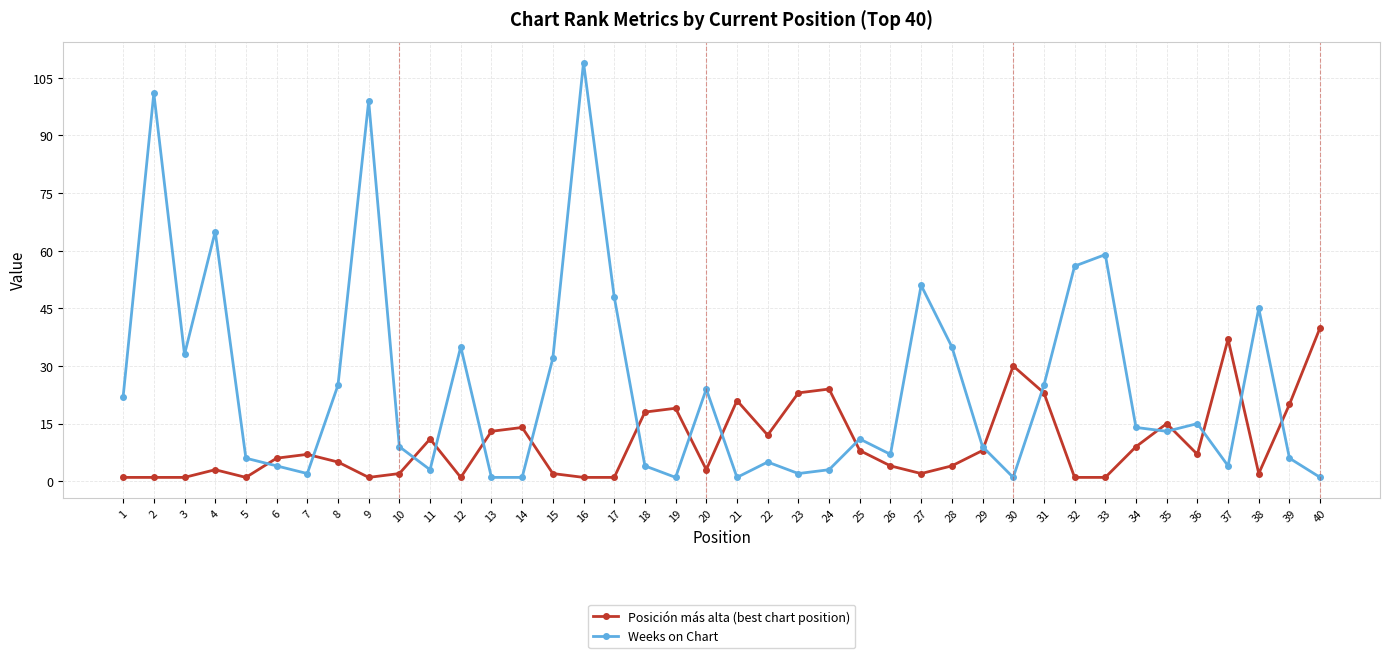

True or false: Posición más alta (best chart position) has a value of 24 at 24.

True